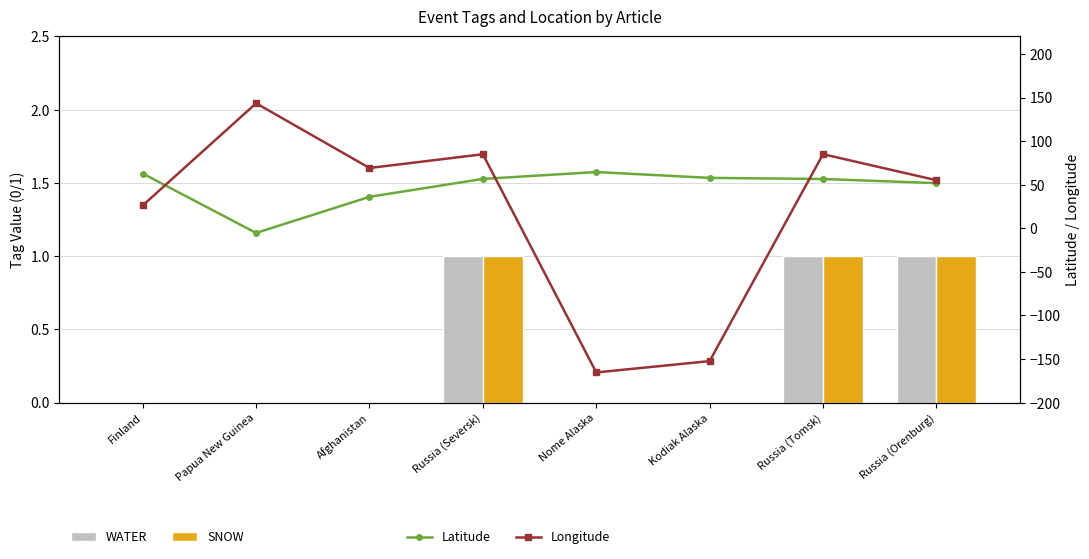

At which category is the sum across all series the highest?

Russia (Seversk)